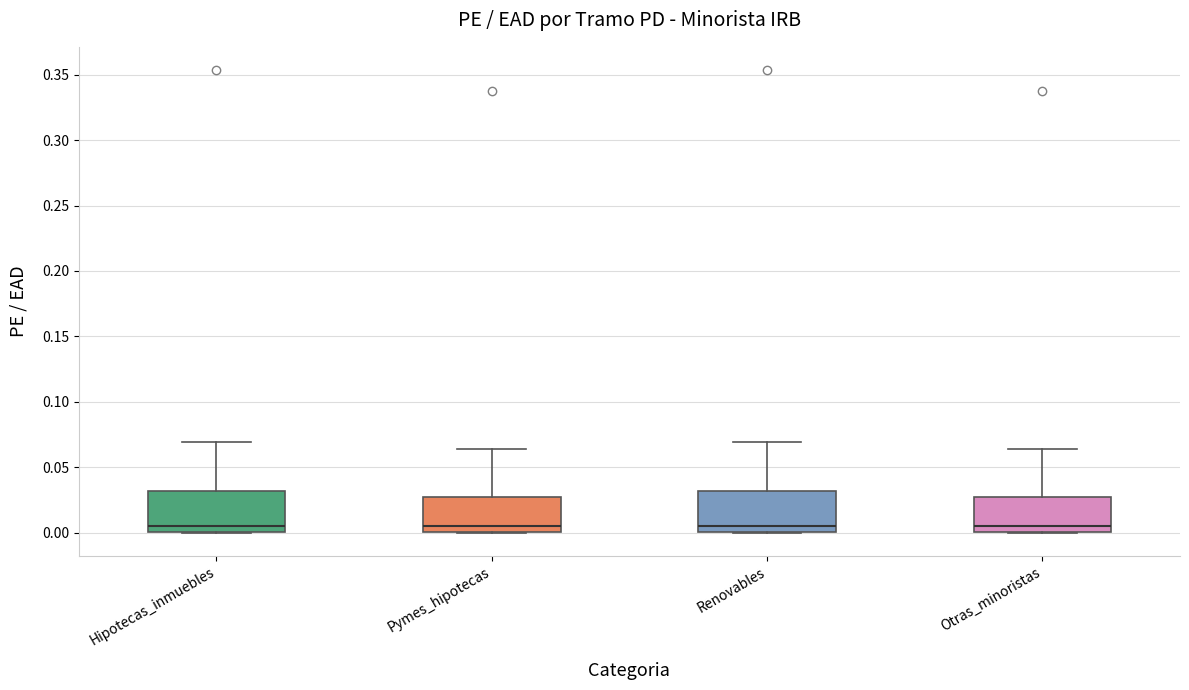

Where does the upper whisker of the box for Hipotecas_inmuebles end on the y-axis? The values are not printed on the chart, so give them approximately, as read against the axis.

0.070